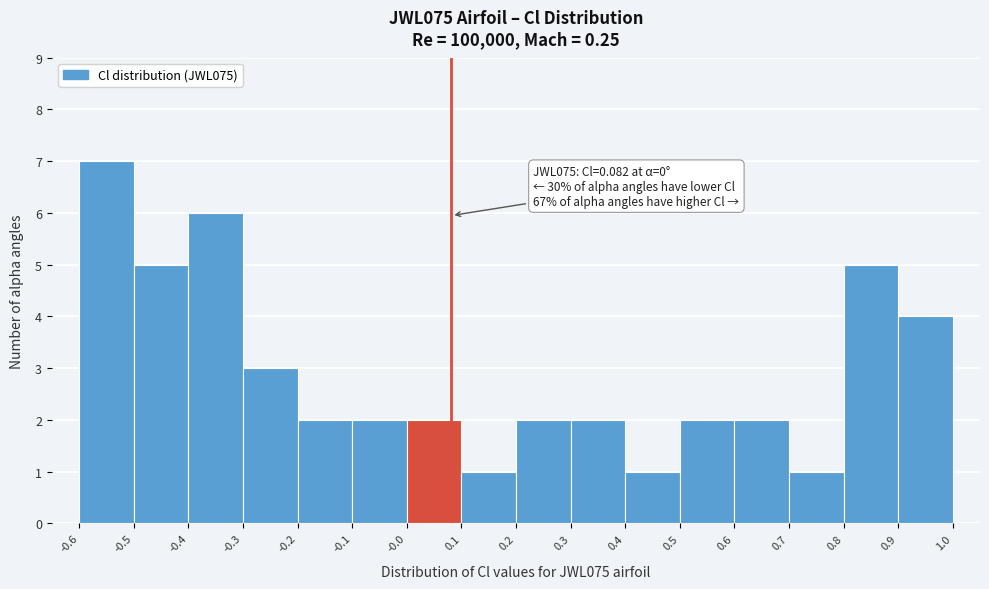

Which range on the x-axis has the tallest bar?

-0.6 to -0.5